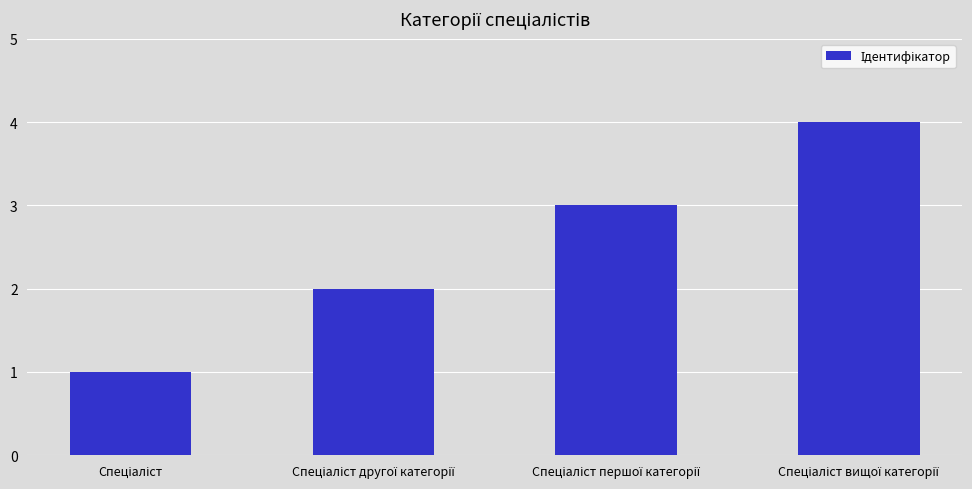

What is the sum of all values?

10